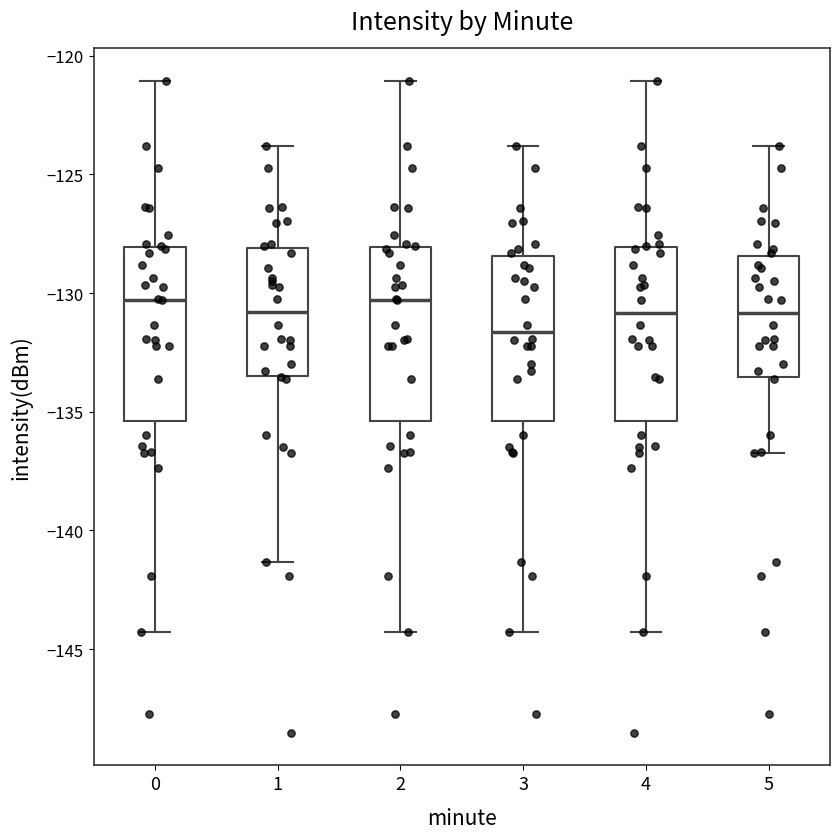

Reading left to right, read every box against the y-axis: the position of its median line, the range the box covers, and the ends of its whiskers. The values are not printed on the chart, so give them approximately, as read against the axis.

0: median -130.5, box -135.5 to -128.0, whiskers -144.5 to -121.0
1: median -131.0, box -133.5 to -128.0, whiskers -141.5 to -124.0
2: median -130.5, box -135.5 to -128.0, whiskers -144.5 to -121.0
3: median -131.5, box -135.5 to -128.5, whiskers -144.5 to -124.0
4: median -131.0, box -135.5 to -128.0, whiskers -144.5 to -121.0
5: median -131.0, box -133.5 to -128.5, whiskers -136.5 to -124.0